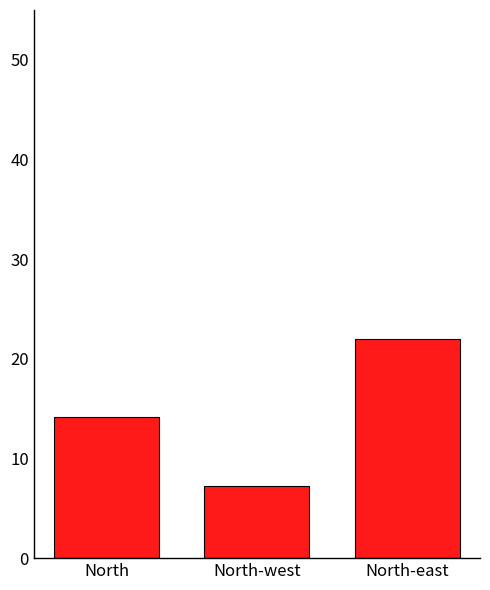

What is the value of the 1st bar from the left?

14.2